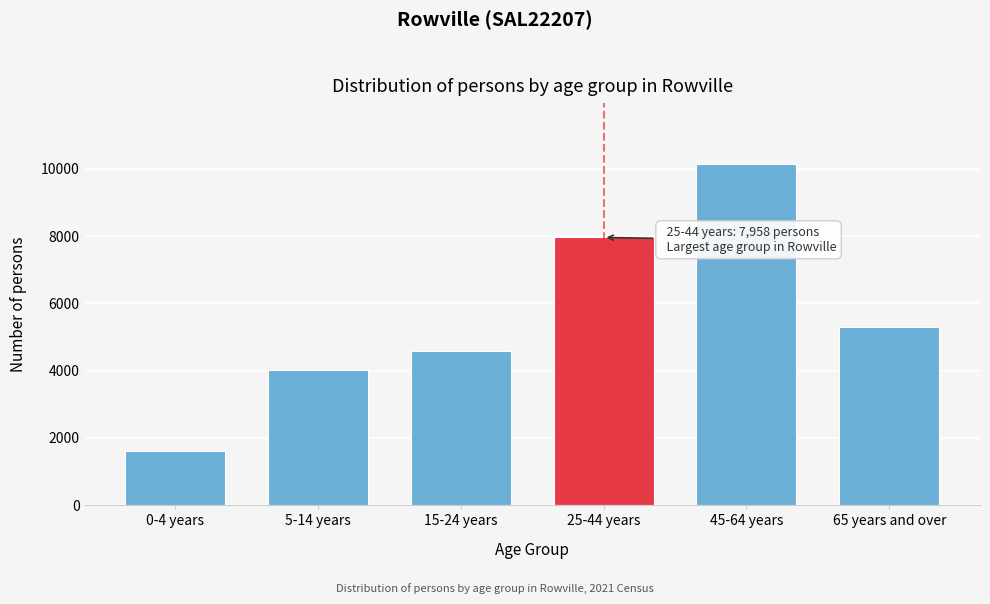

Reading left to right, transcribe all the data shown in this chart.

0-4 years=1594	5-14 years=4028	15-24 years=4575	25-44 years=7958	45-64 years=10135	65 years and over=5287